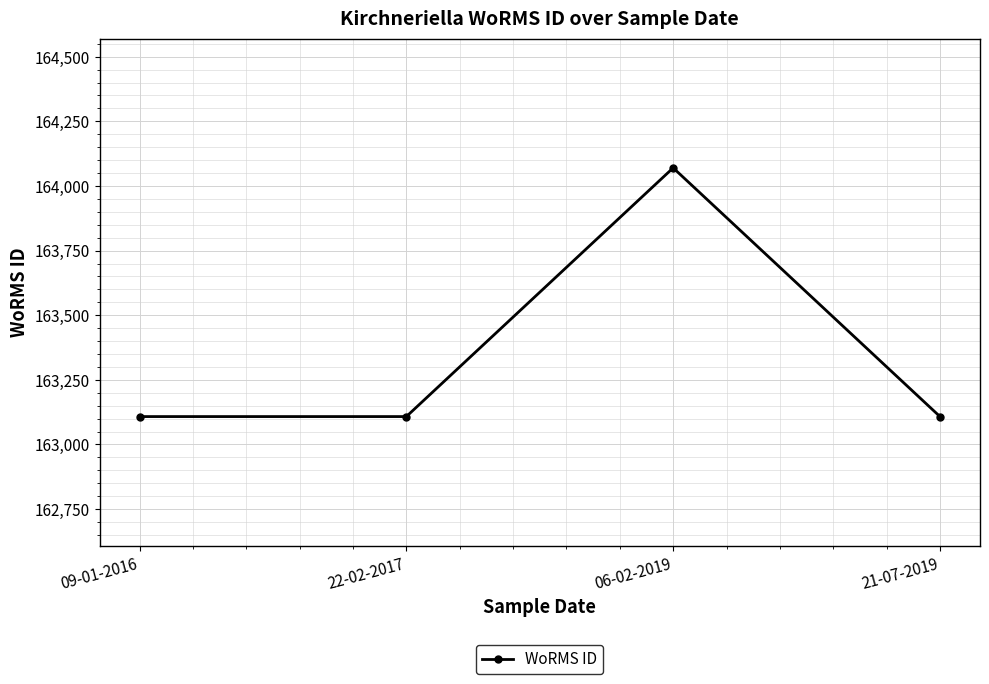

What is the approximate value at 09-01-2016, to the nearest 10?

163110